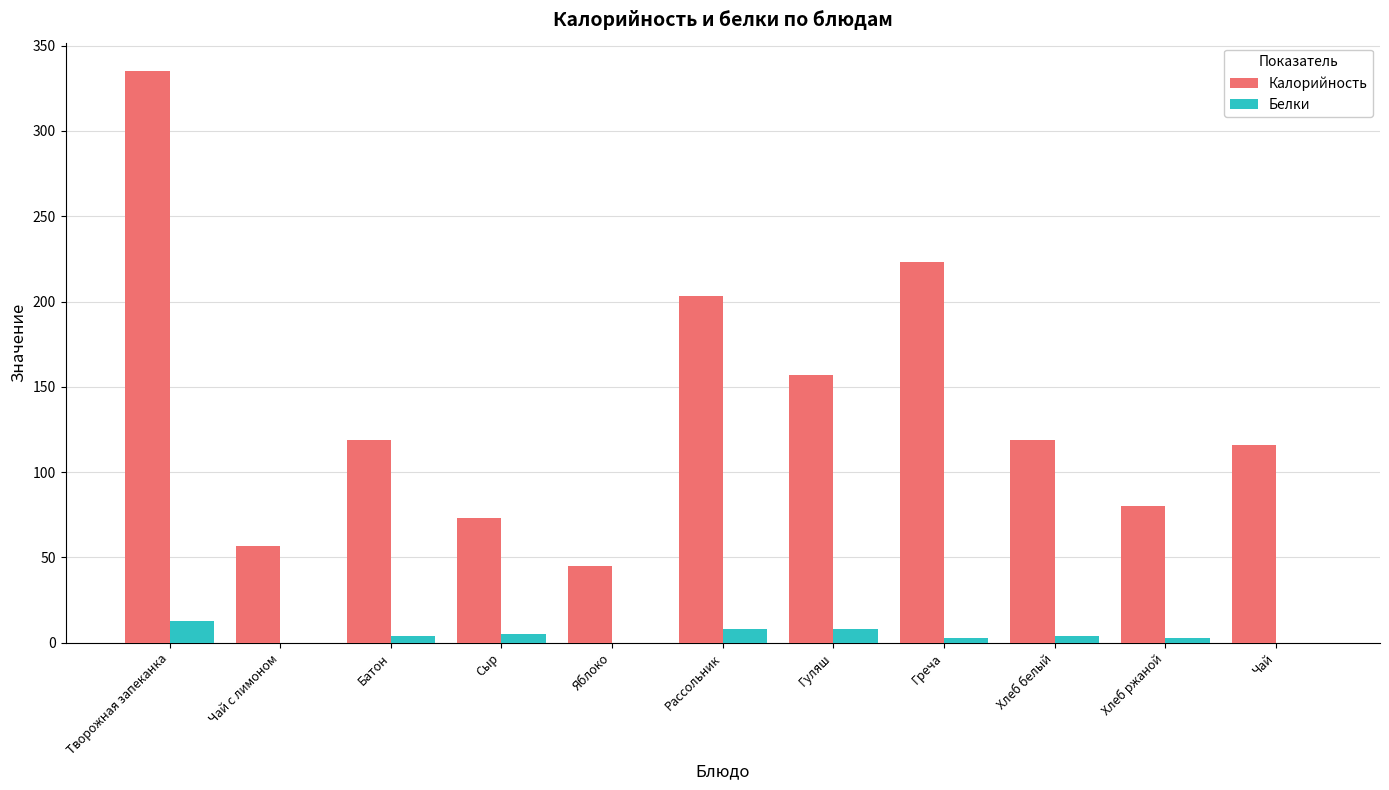

True or false: Калорийность has a value of 27 at Хлеб ржаной.

False